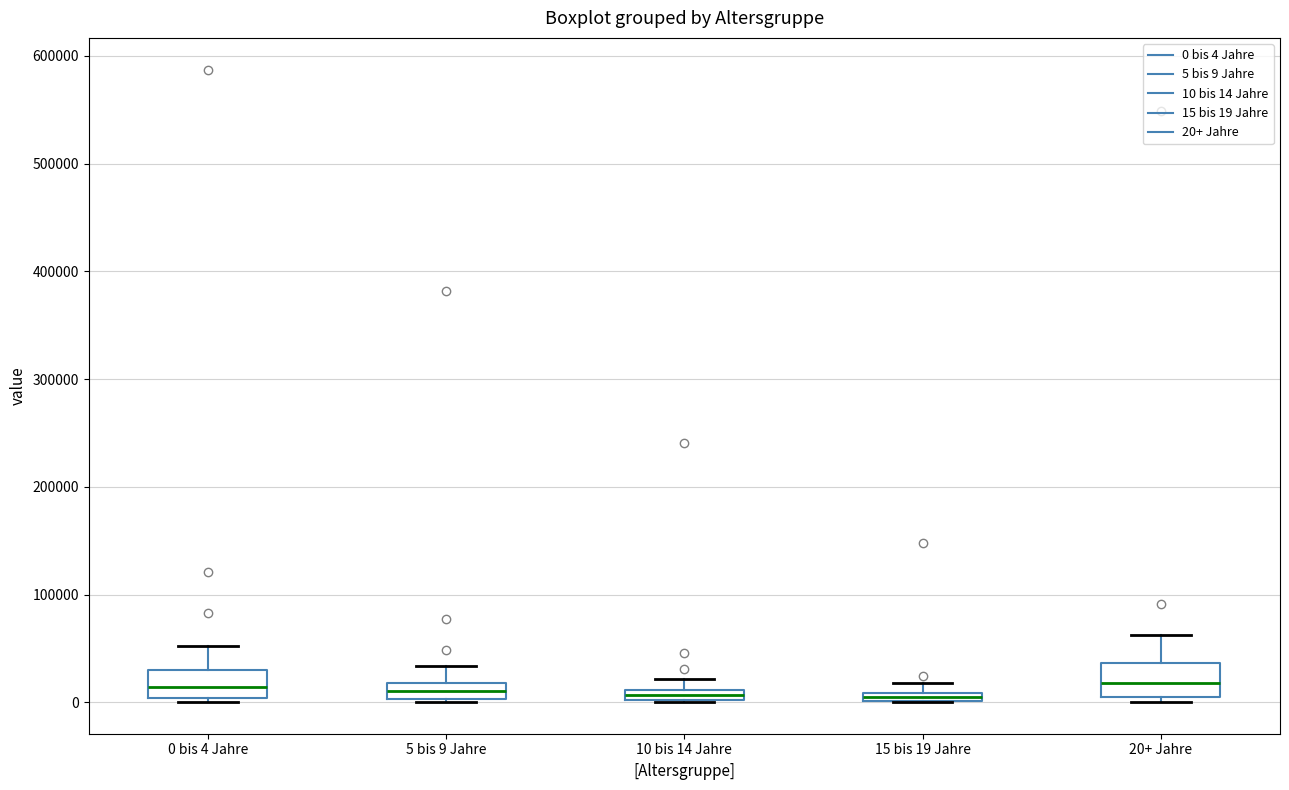

Where does the median line of the box for 0 bis 4 Jahre sit on the y-axis? The values are not printed on the chart, so give them approximately, as read against the axis.

10000